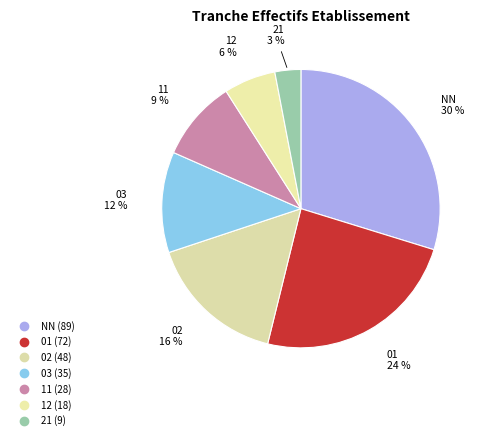

Which category has the smallest portion of the pie?

21